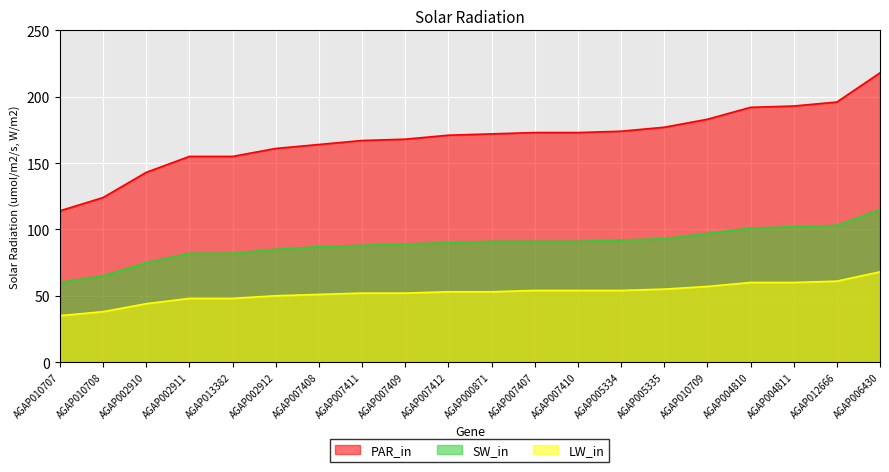

True or false: SW_in has more than 1 points higher than both neighbors.

False